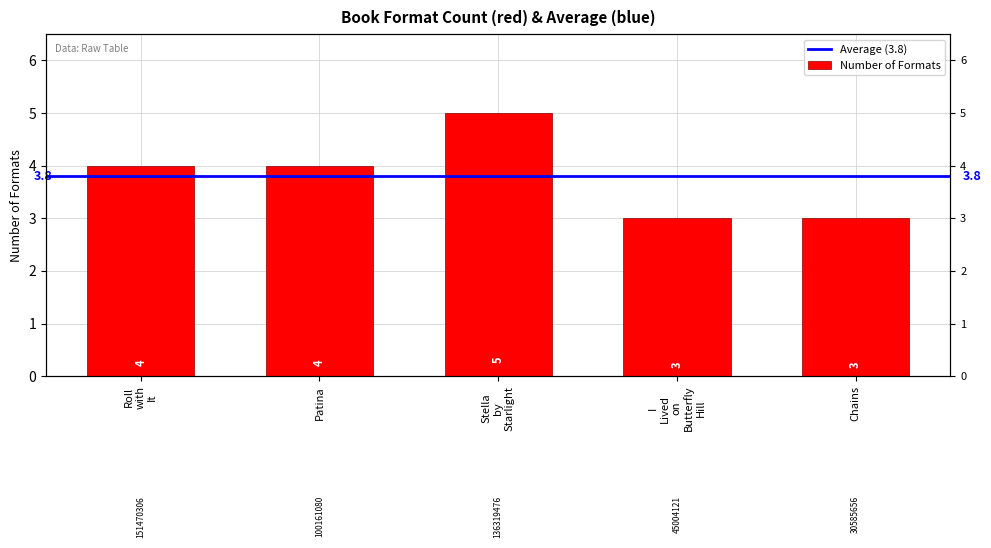

What is the greatest value displayed?

5